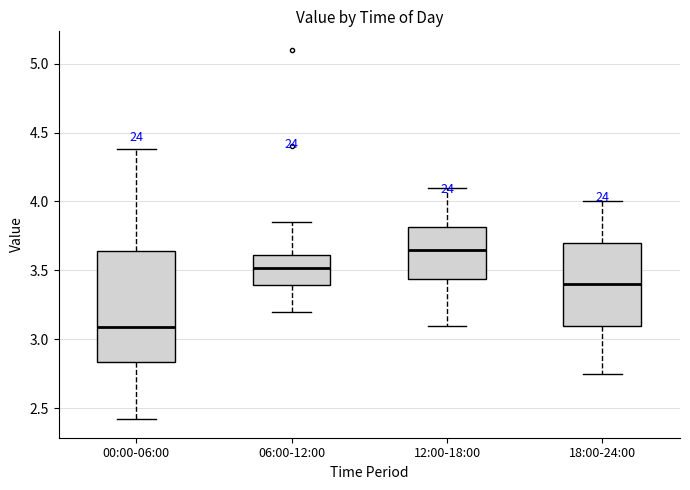

Where is the lower edge of the box for 12:00-18:00 on the y-axis? The values are not printed on the chart, so give them approximately, as read against the axis.

3.45